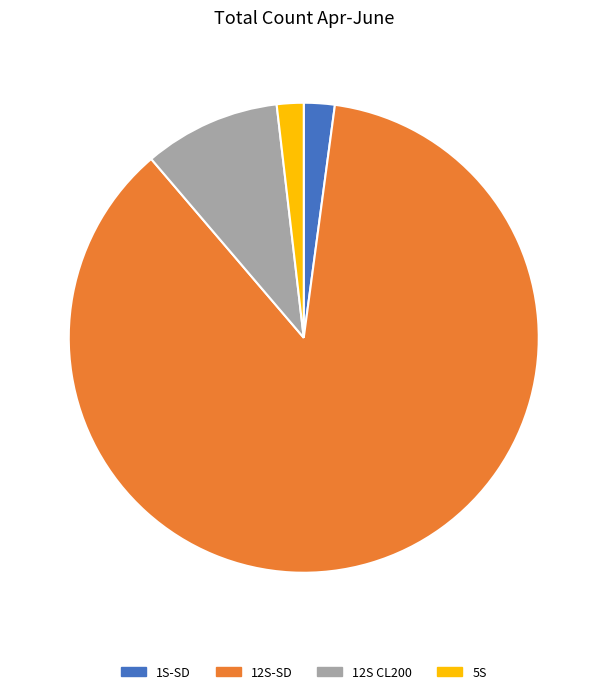

Which slice is the largest?

12S-SD